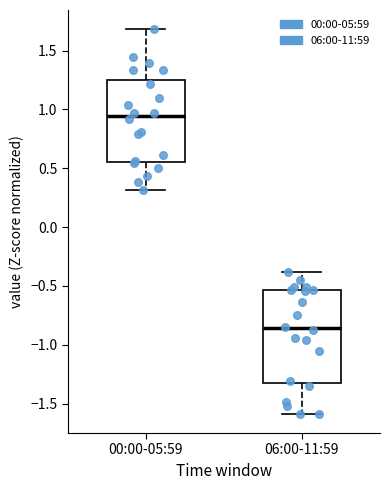

Which box has the highest median line?

00:00-05:59